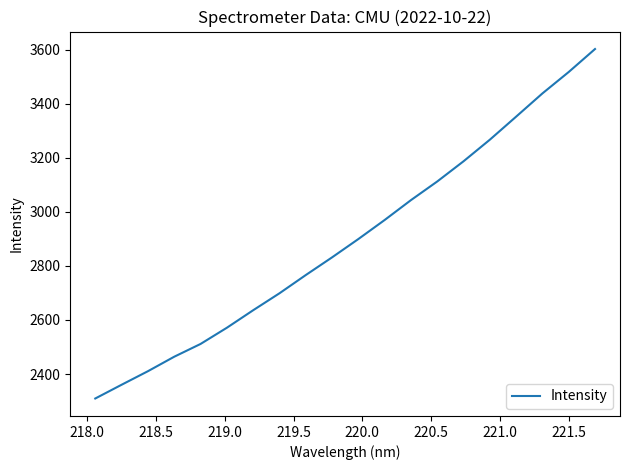

What is the greatest value displayed?

3602.0